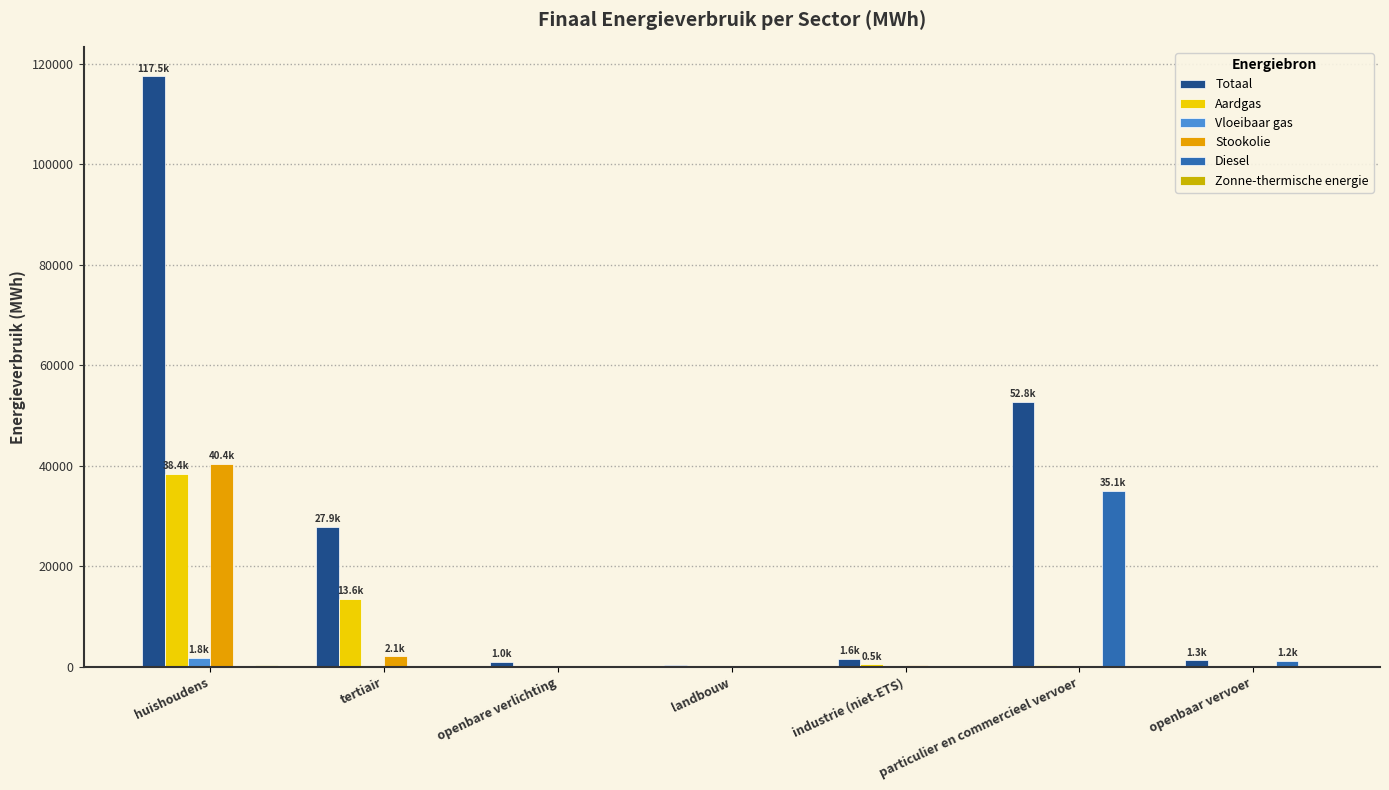

What position from the left is openbare verlichting?

3